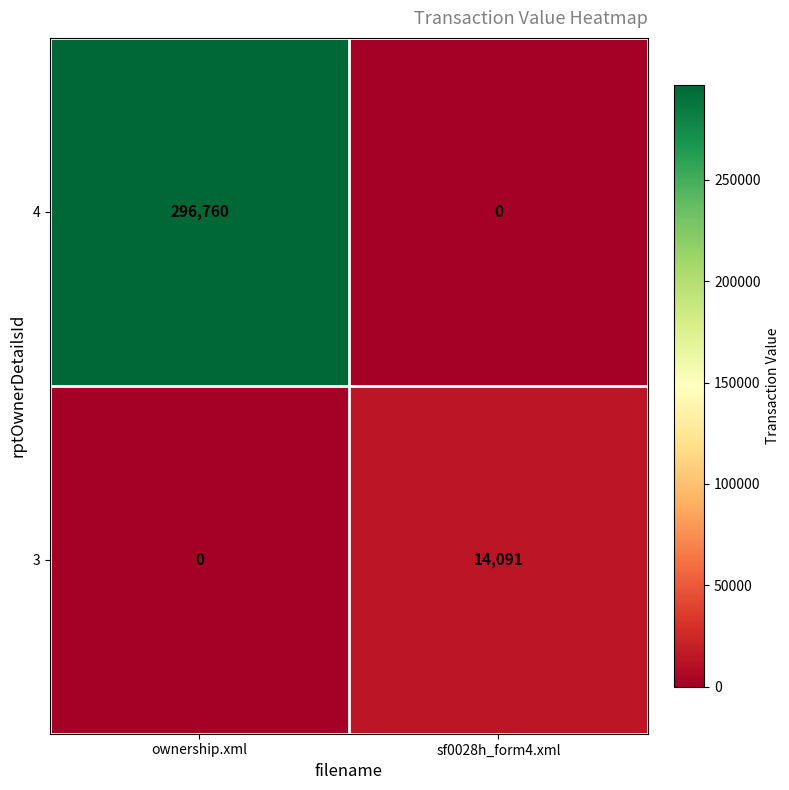

Is it true that 3 equals 14091 at sf0028h_form4.xml?

True